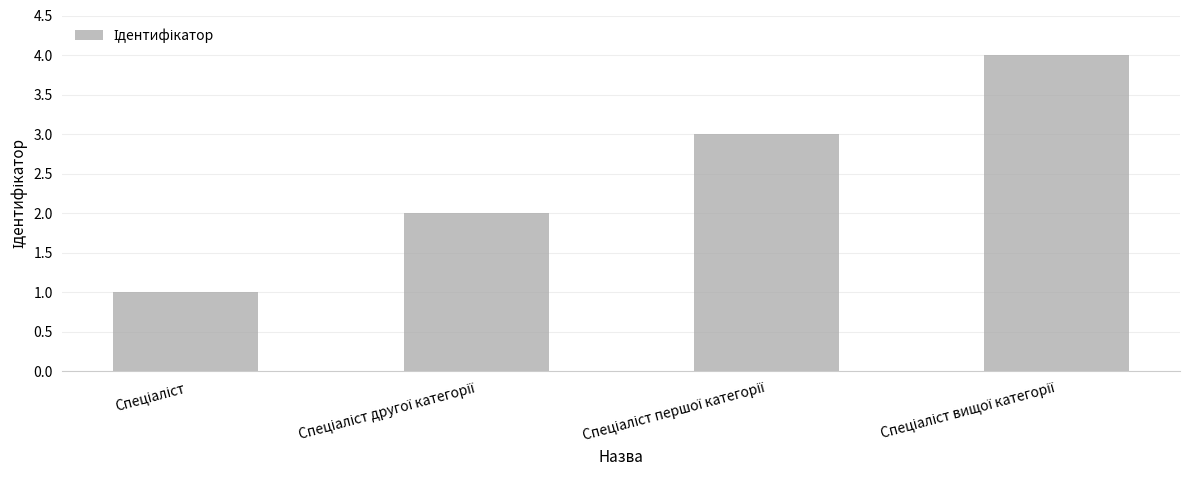

What is the difference between the maximum and minimum values?

3